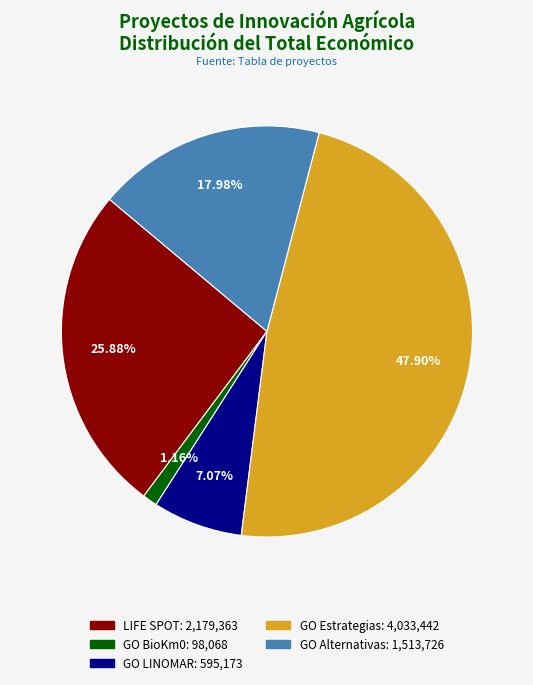

To the nearest percent, what is the difference between the GO LINOMAR and GO Estrategias slice percentages?

41%